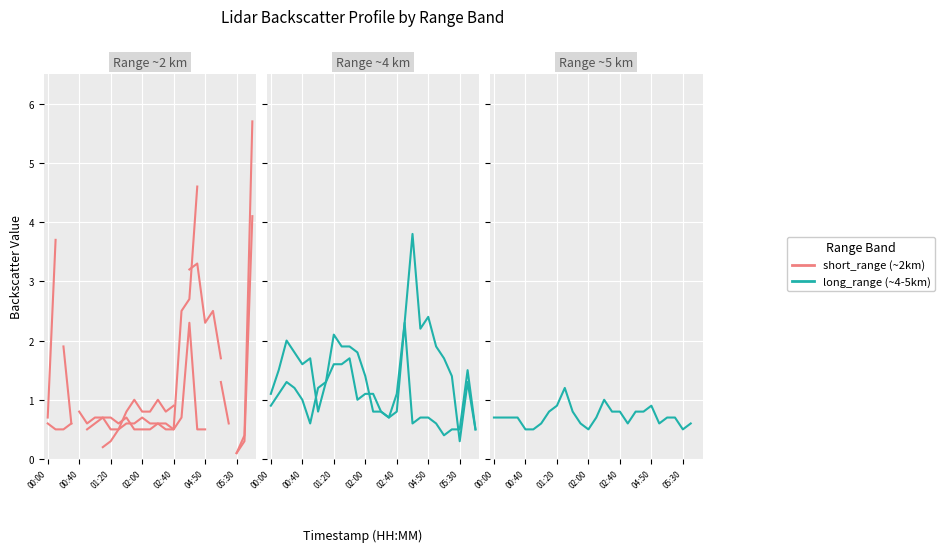

Where is the first local minimum for long_range?

02:00